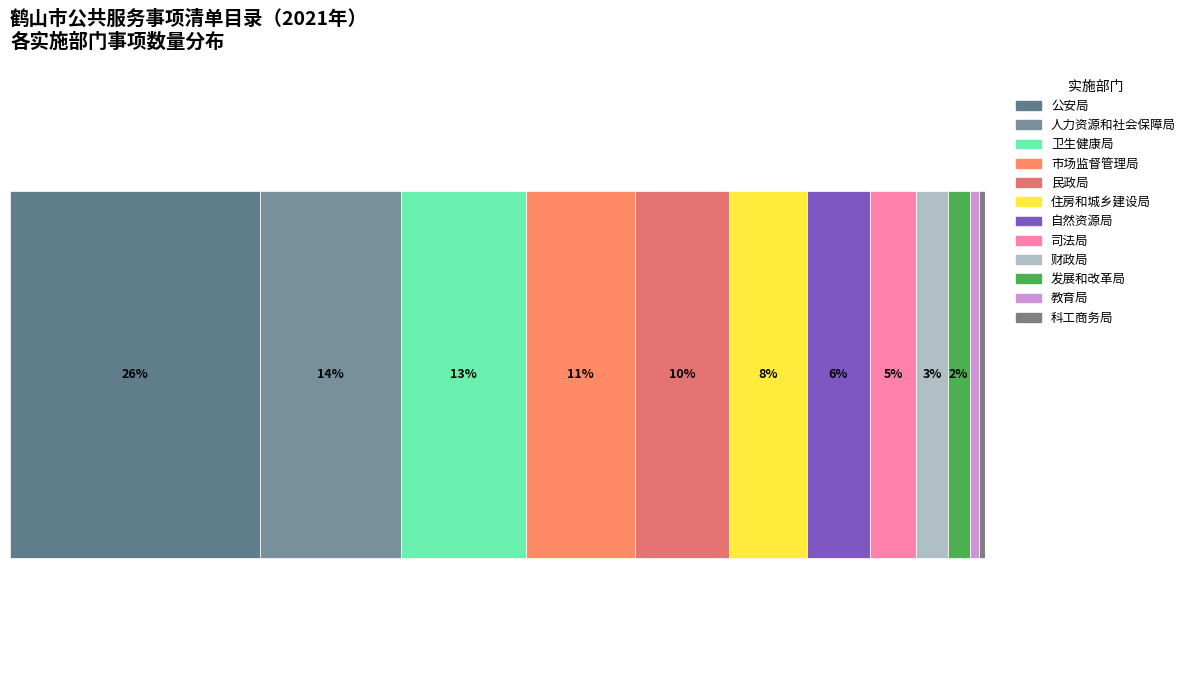

How many bars are there in total?

12